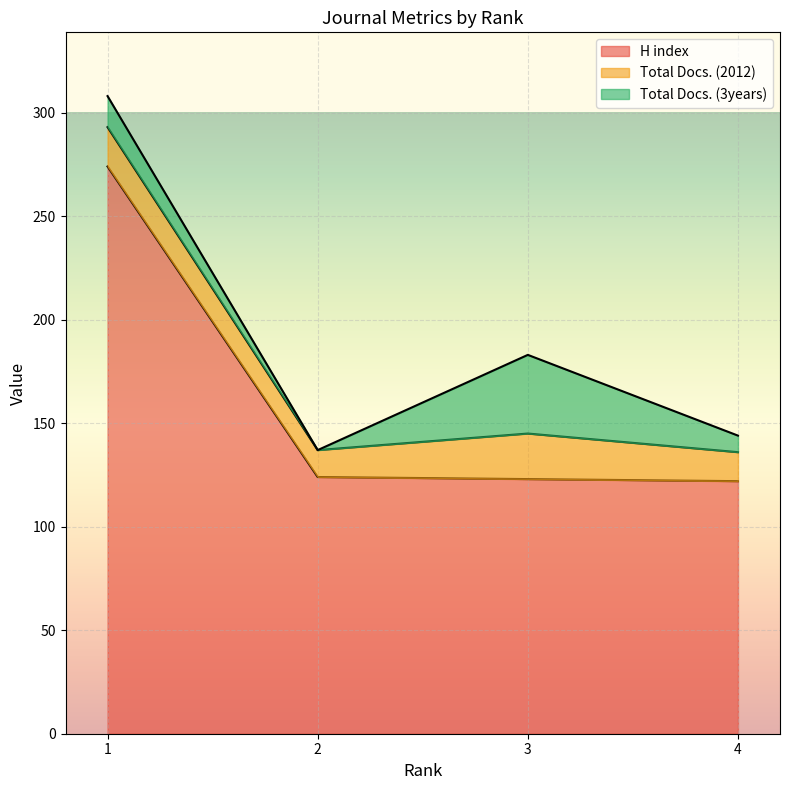

True or false: Total Docs. (3years) and H index intersect in this chart.

False